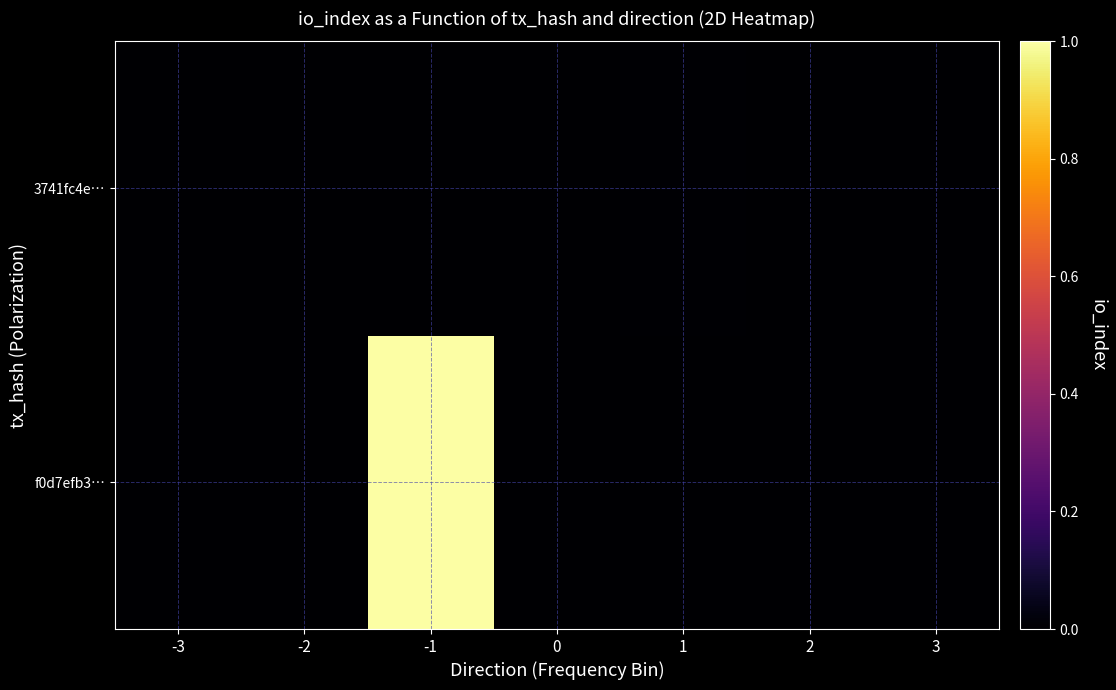

Which series has the largest range (max minus min)?

f0d7efb3…